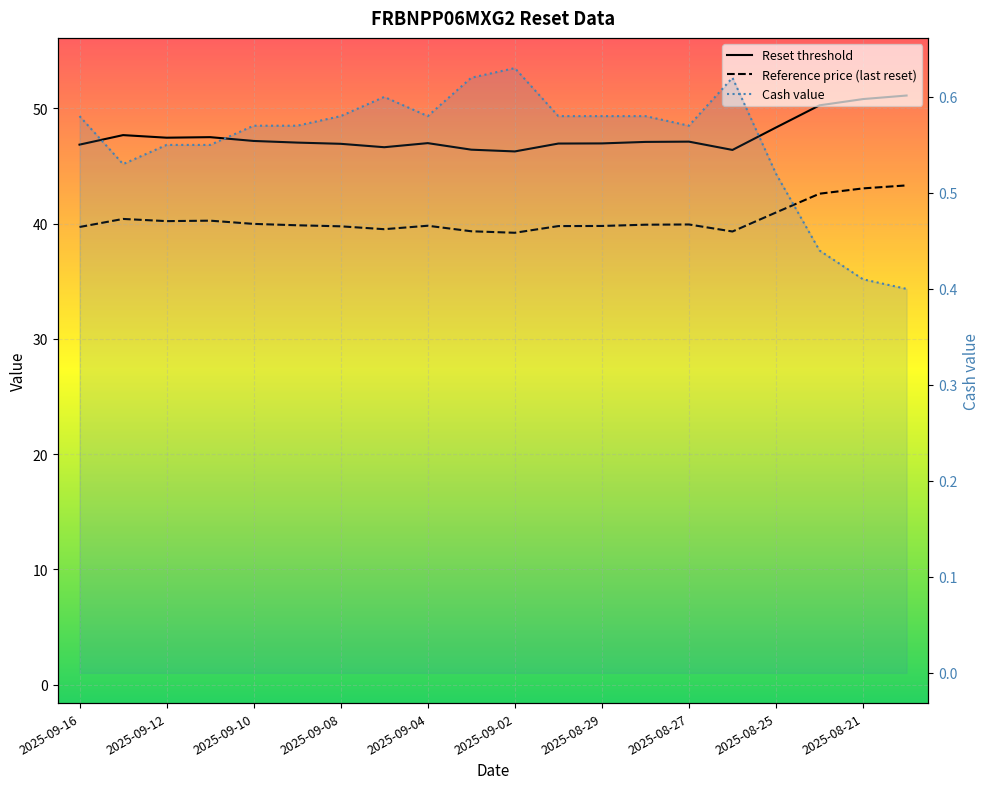

Rank the series by their average value, from lowest to highest.

Cash value, Reference price, Reset threshold